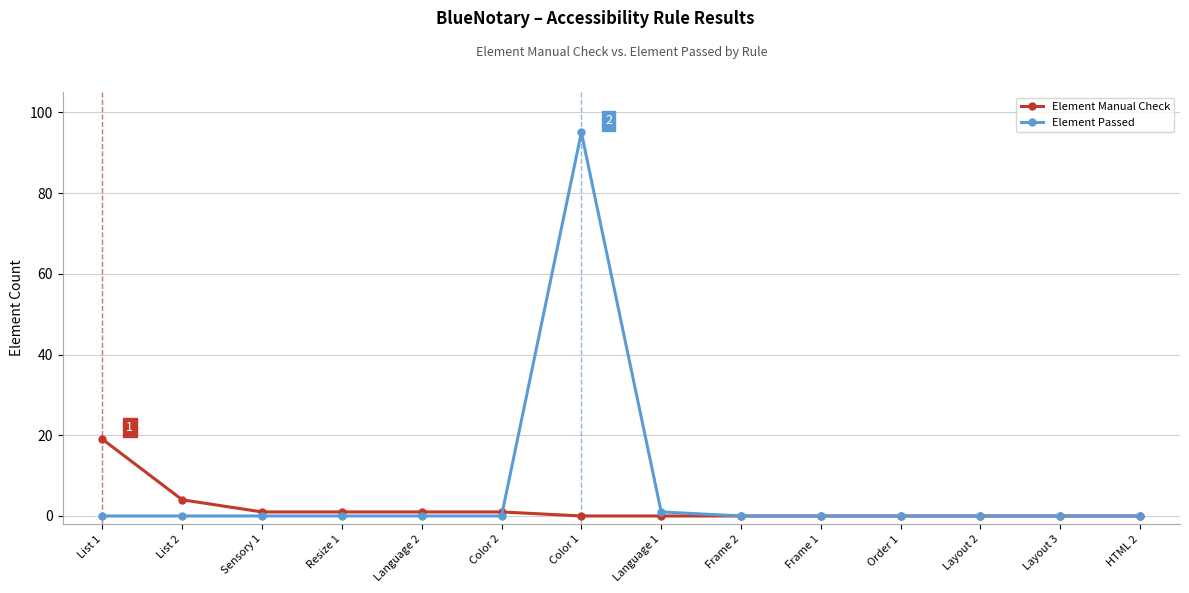

Does the chart display data point markers on the line(s)?

Yes